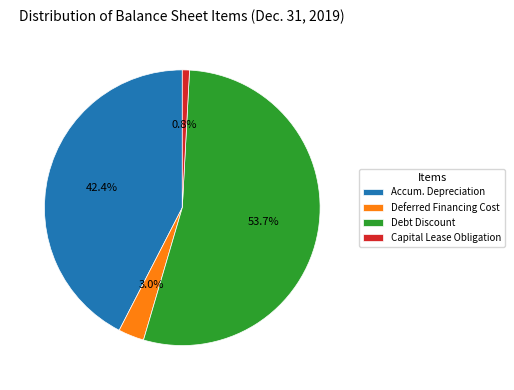

Which slice is the largest?

Debt Discount